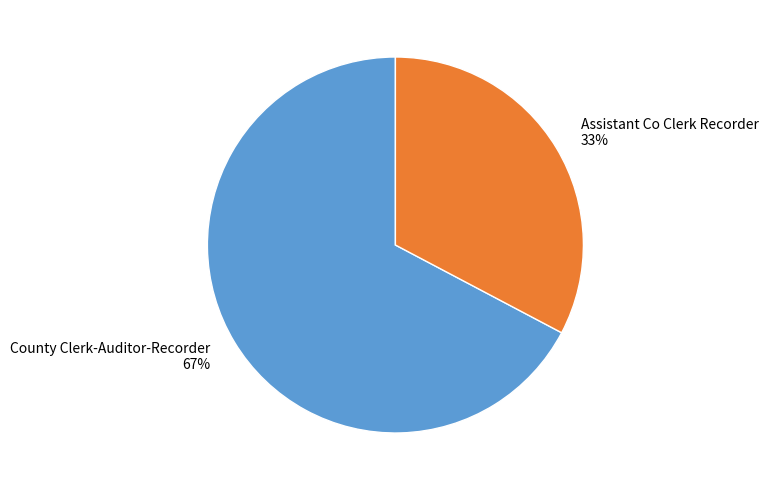

Which category has the biggest portion of the pie?

County Clerk-Auditor-Recorder